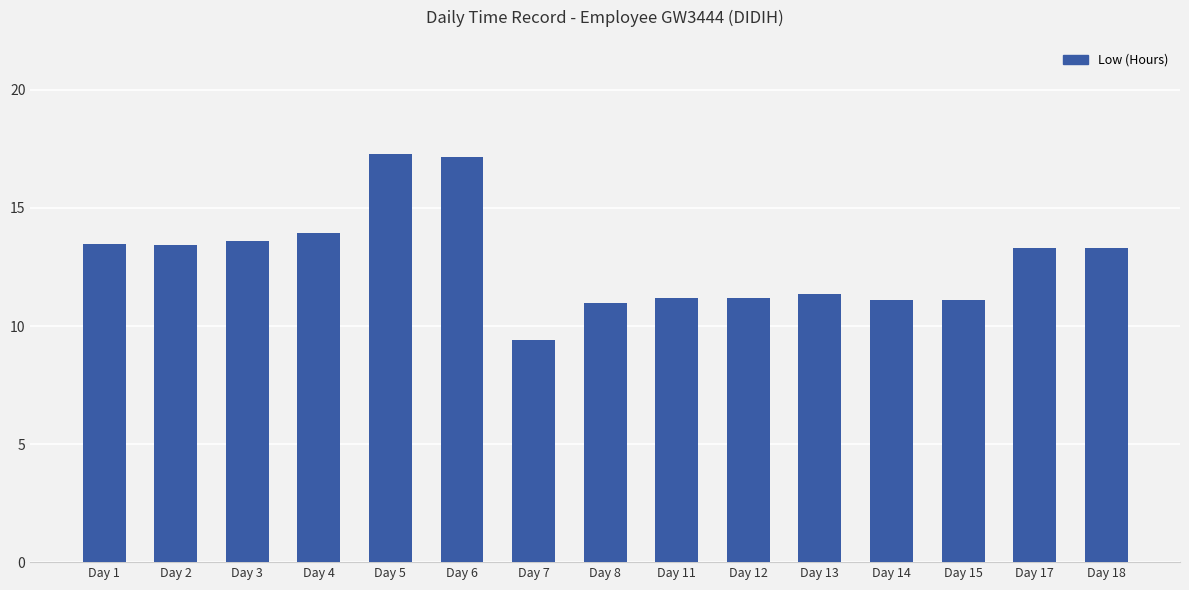

What is the sum of all values?

191.8